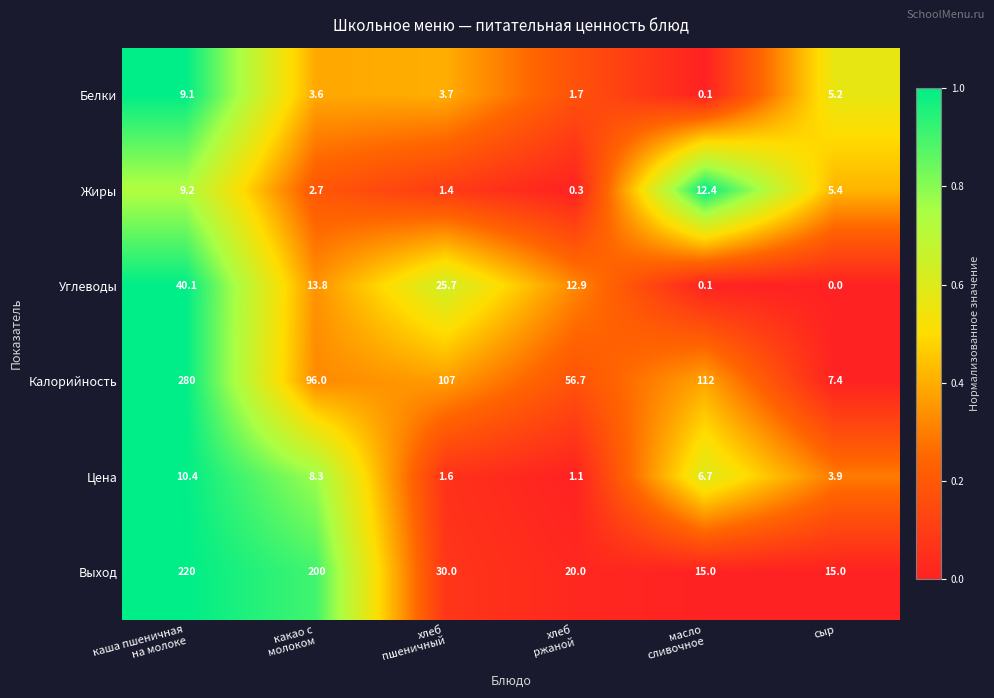

What is the sum of all Цена values?

32.0